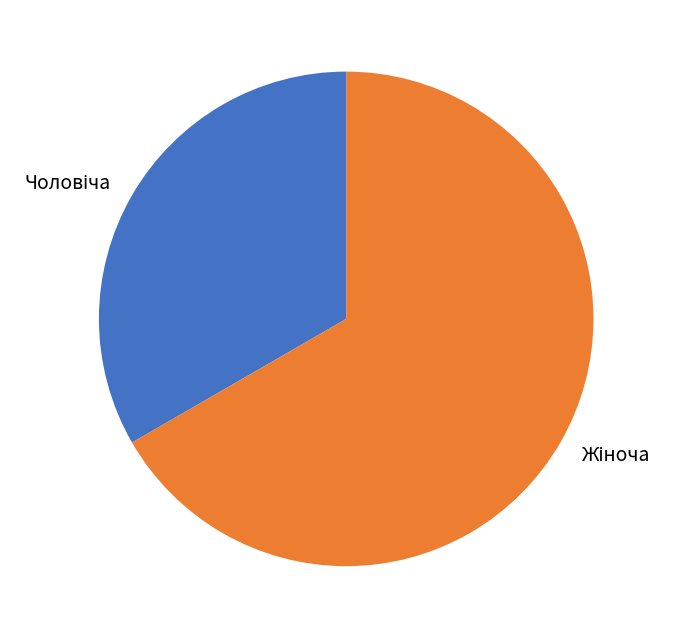

How many slices are in this pie chart?

2